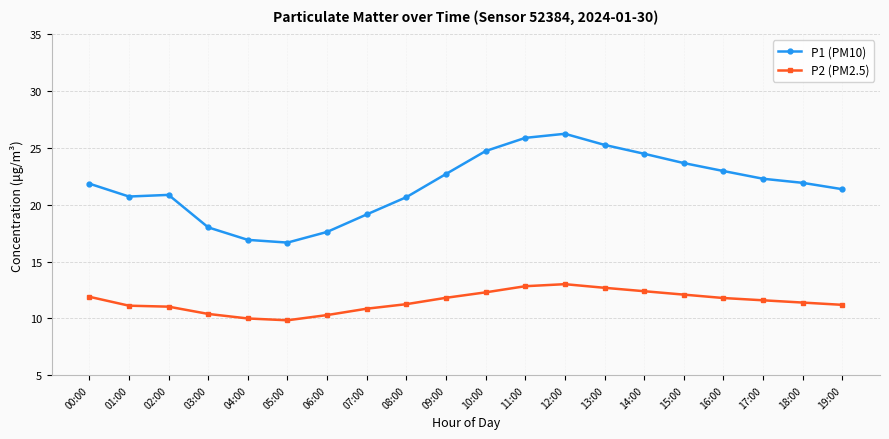

Is this an area chart (filled region under the line)?

No